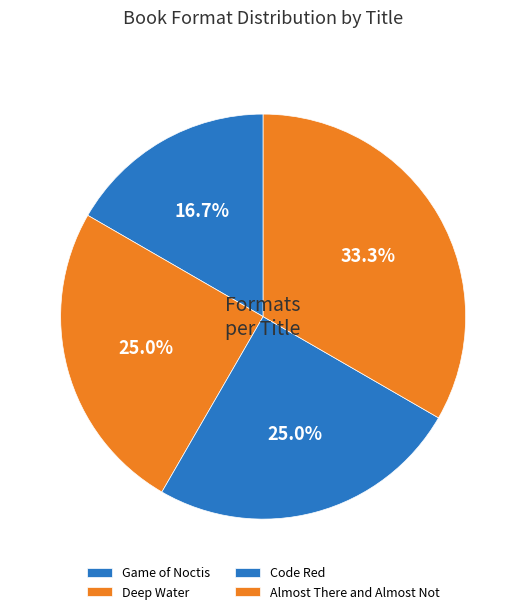

To the nearest percent, what percentage of the pie is Code Red?

25%